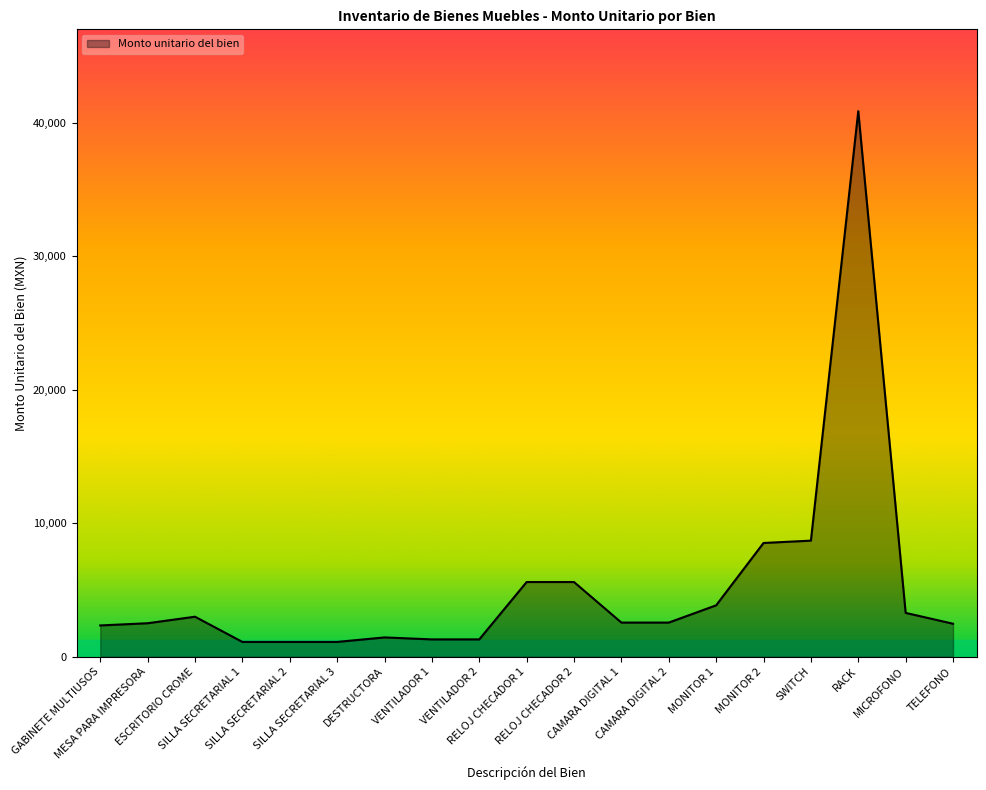

What is the ratio of the value at RELOJ CHECADOR 2 to the value at MESA PARA IMPRESORA?

2.2